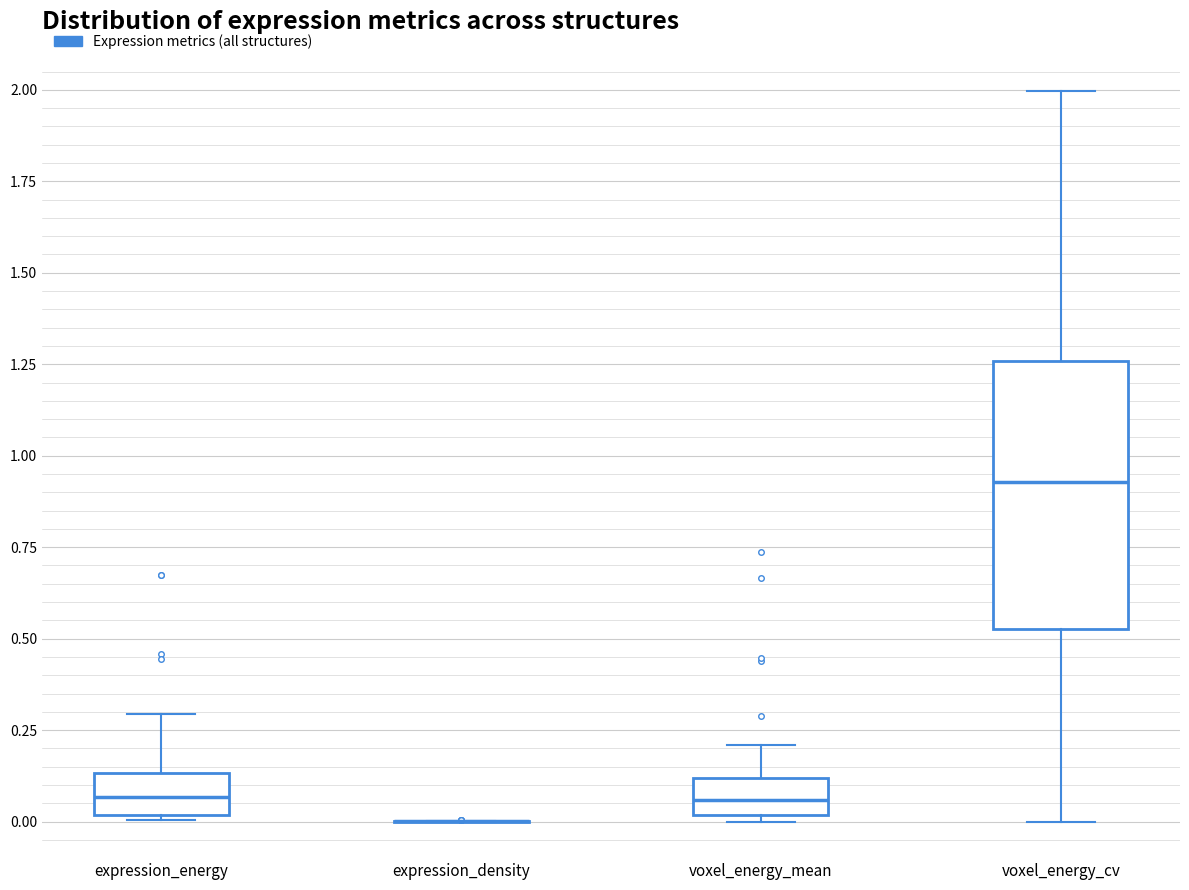

Reading left to right, read every box against the y-axis: the position of its median line, the range the box covers, and the ends of its whiskers. The values are not printed on the chart, so give them approximately, as read against the axis.

expression_energy: median 0.05, box 0.00 to 0.15, whiskers 0.00 to 0.30
expression_density: box collapsed to a line at 0.00, whiskers 0.00 to 0.00
voxel_energy_mean: median 0.05, box 0.00 to 0.10, whiskers 0.00 (just below the box's lower edge) to 0.20
voxel_energy_cv: median 0.95, box 0.55 to 1.25, whiskers 0.00 to 2.00